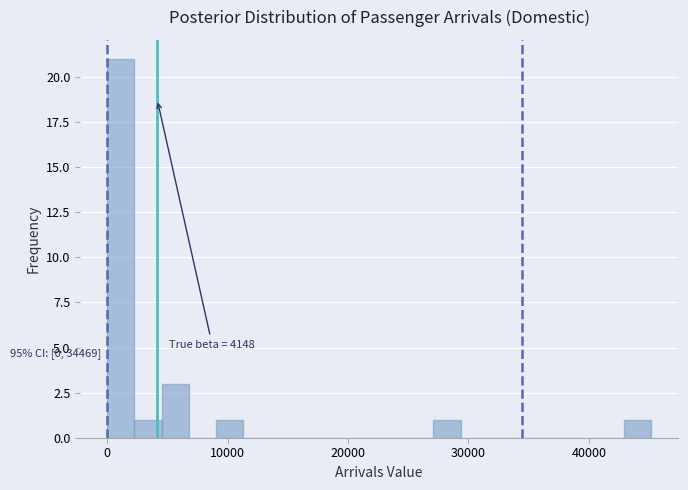

Read against the x-axis, roughly where is the centre of the tallest bar?

1000